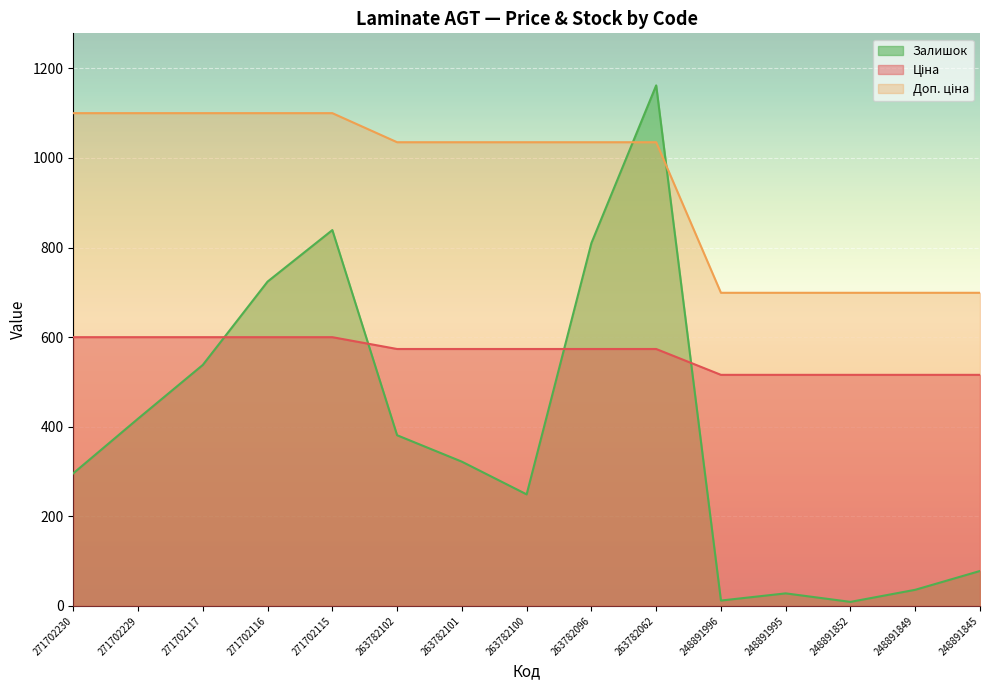

Which label corresponds to the largest value in the chart?

263782062